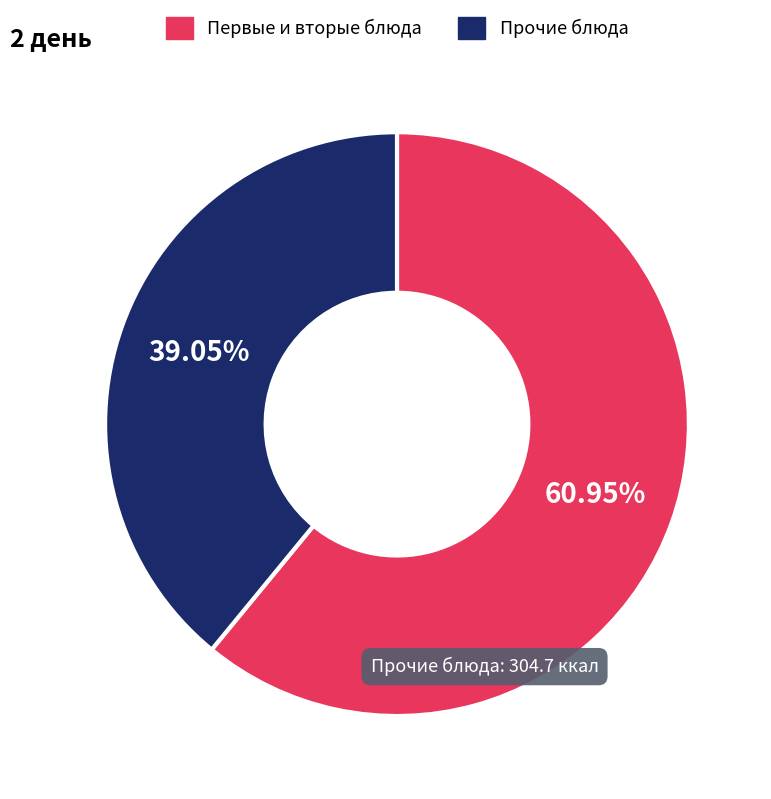

How many segments does this pie chart have?

2